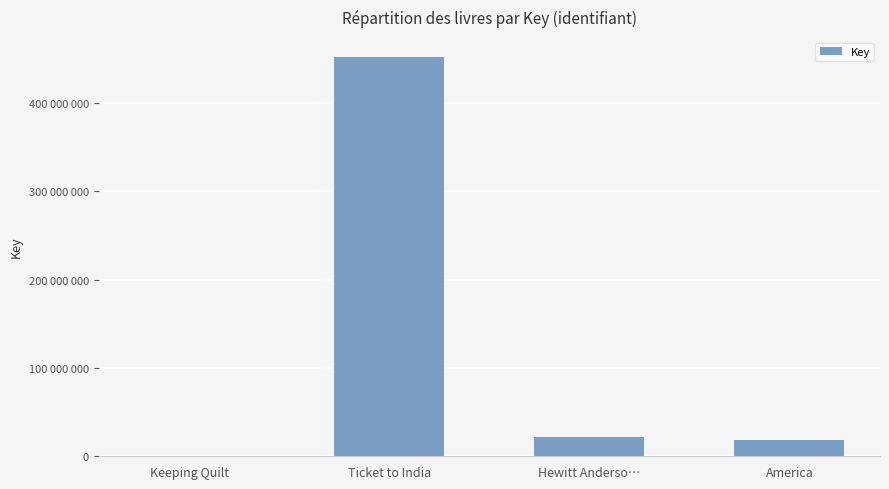

Count the number of categories in the chart.

4